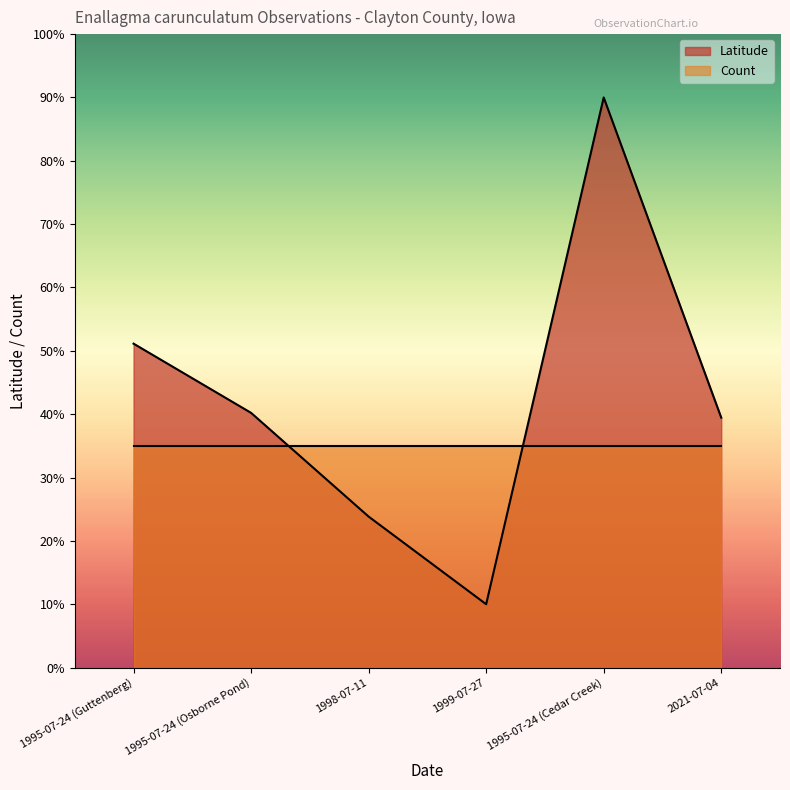

Where is the data nearest to the value 50?

1995-07-24 (Guttenberg)